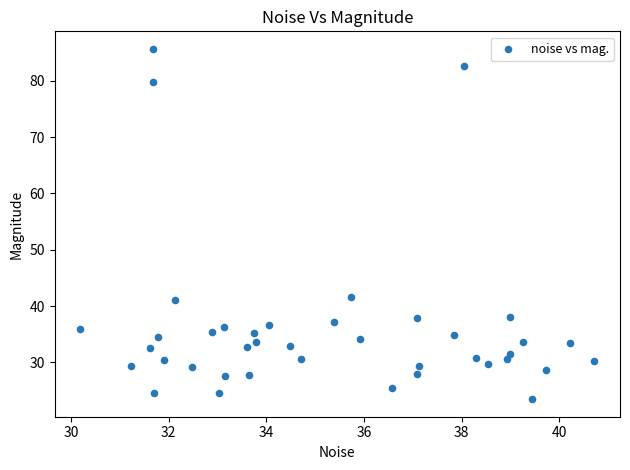

What is the range of Y values (max minus min)?

62.2